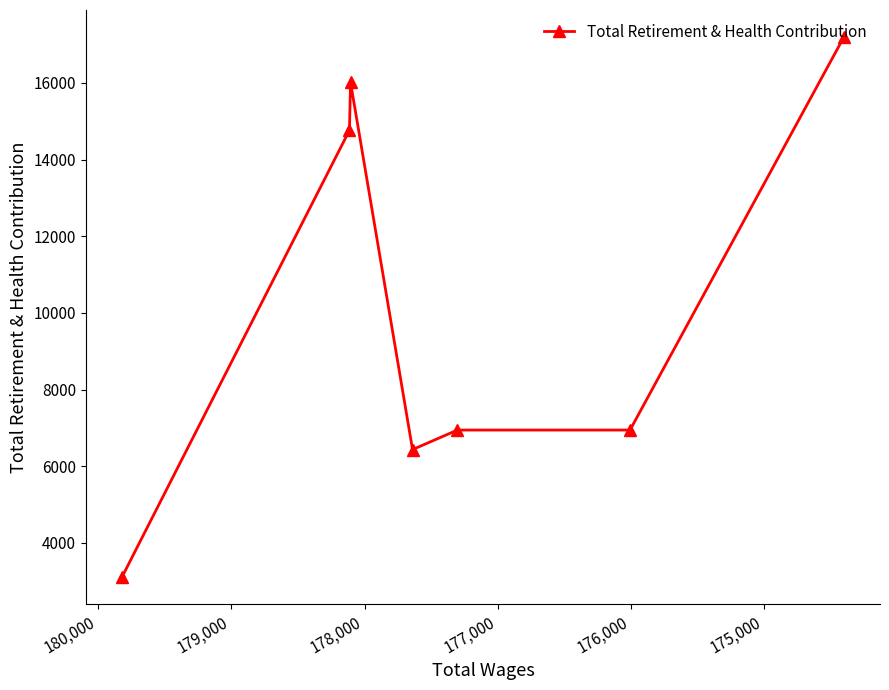

What is the value of the 7th point from the left?

17198